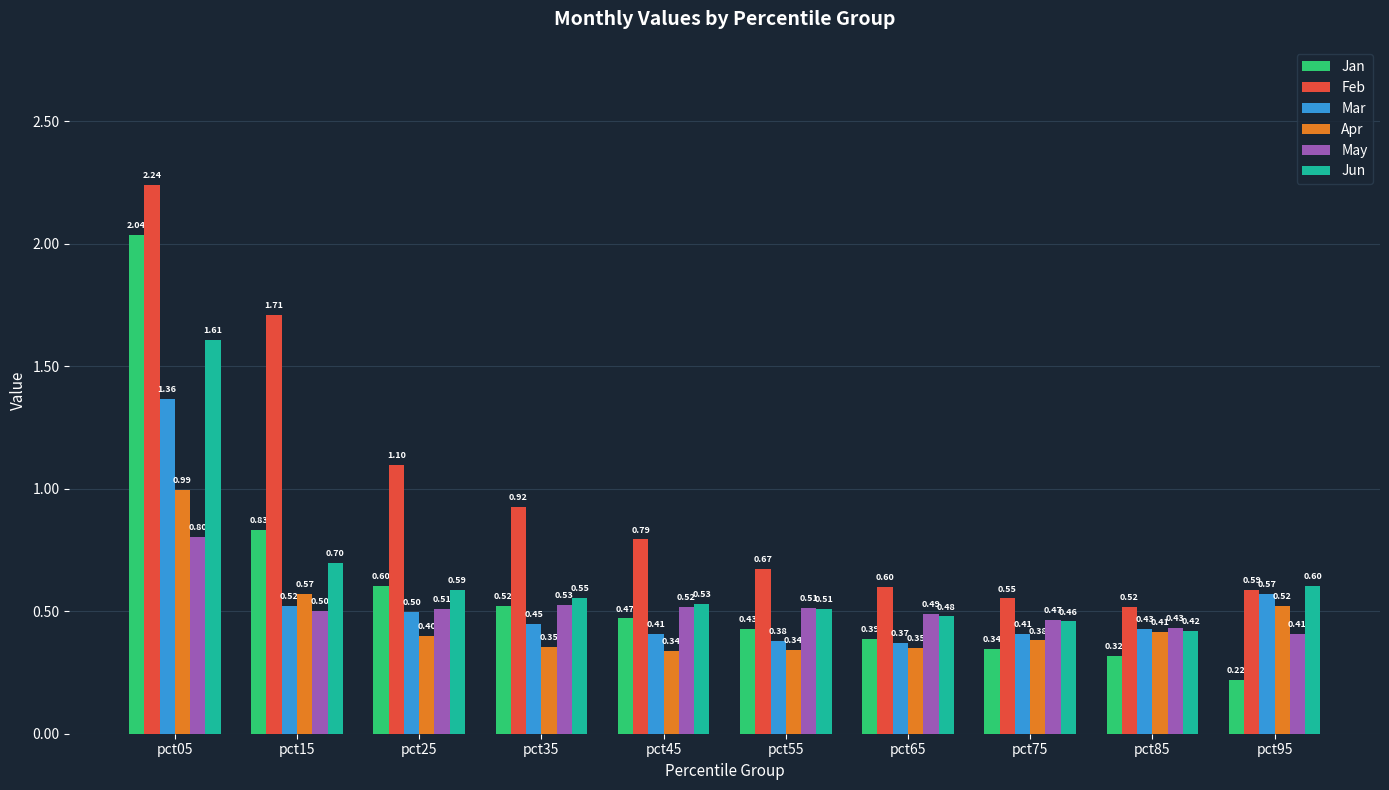

At which category does the chart reach its minimum across all series?

pct95